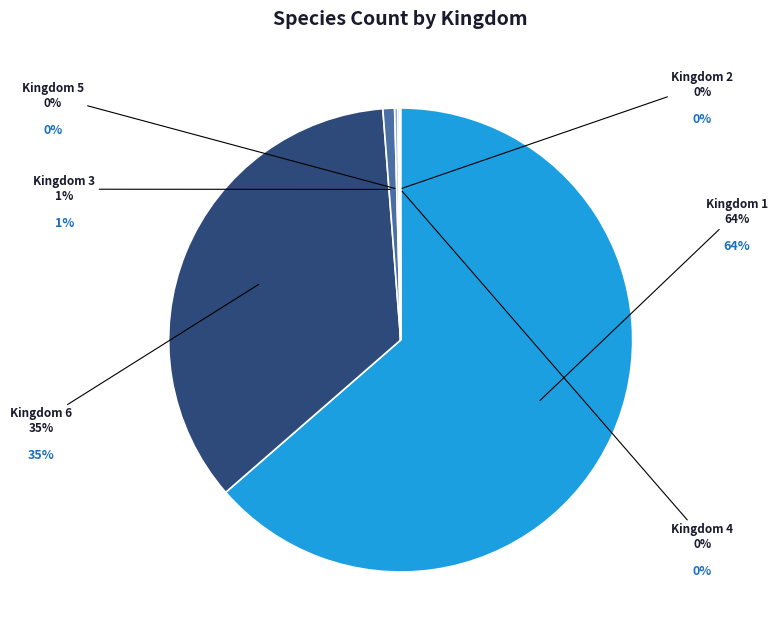

Is there any slice that represents more than half of the pie?

Yes